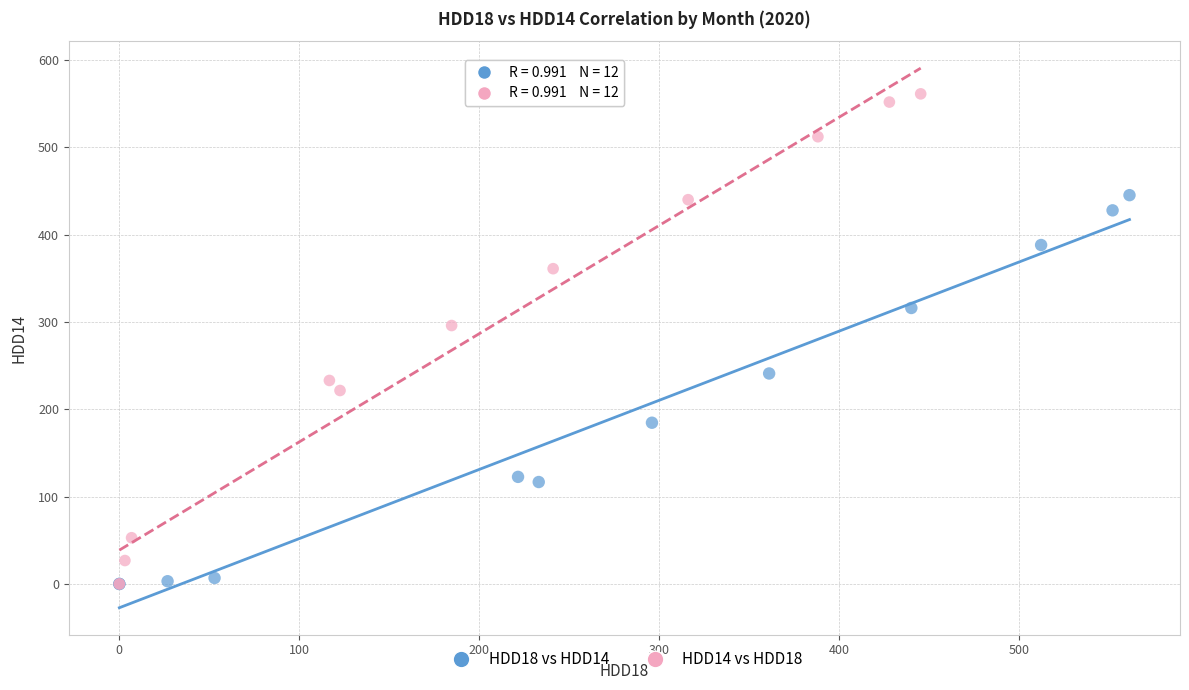

Which series contains the highest Y value?

HDD14 vs HDD18